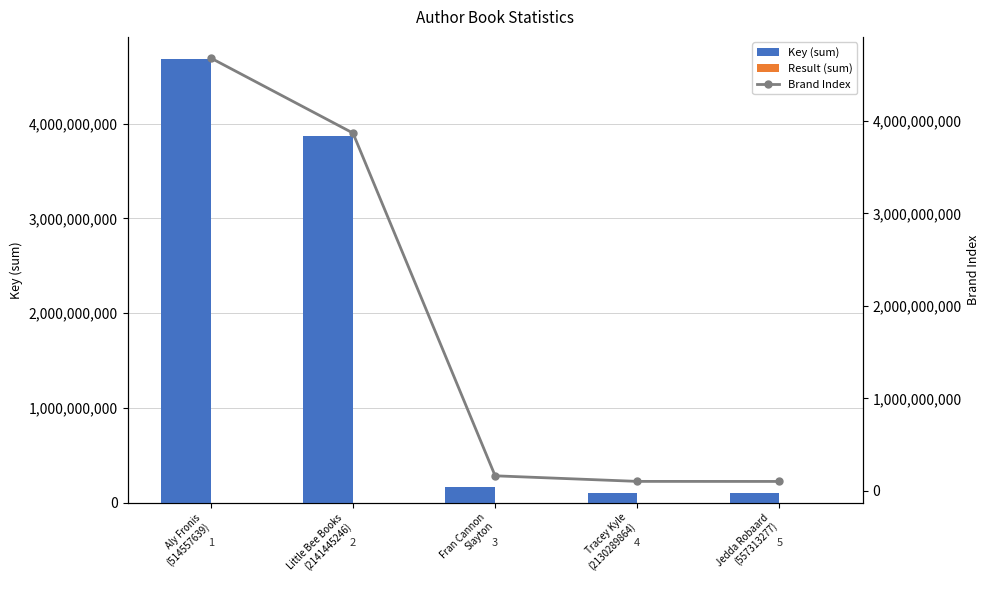

Reading left to right, extract all data points from this chart.

Key (sum): 4681794272	3870112288	161253627	100879277	100336670
Result (sum): 74	97	13	2	18
Brand Index: 4681794272	3870112288	161253627	100879277	100336670